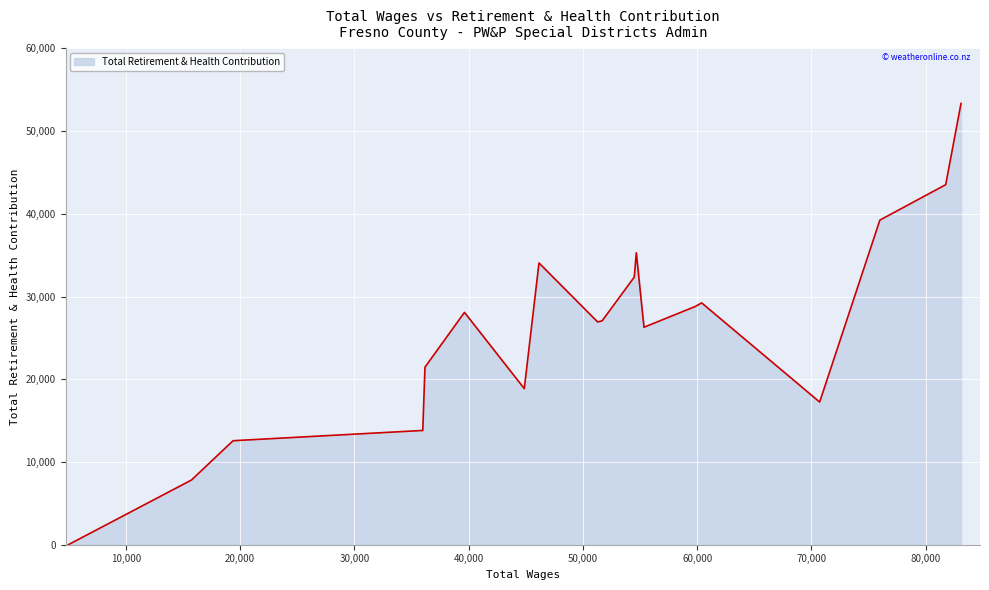

How many lines are shown in the chart?

1